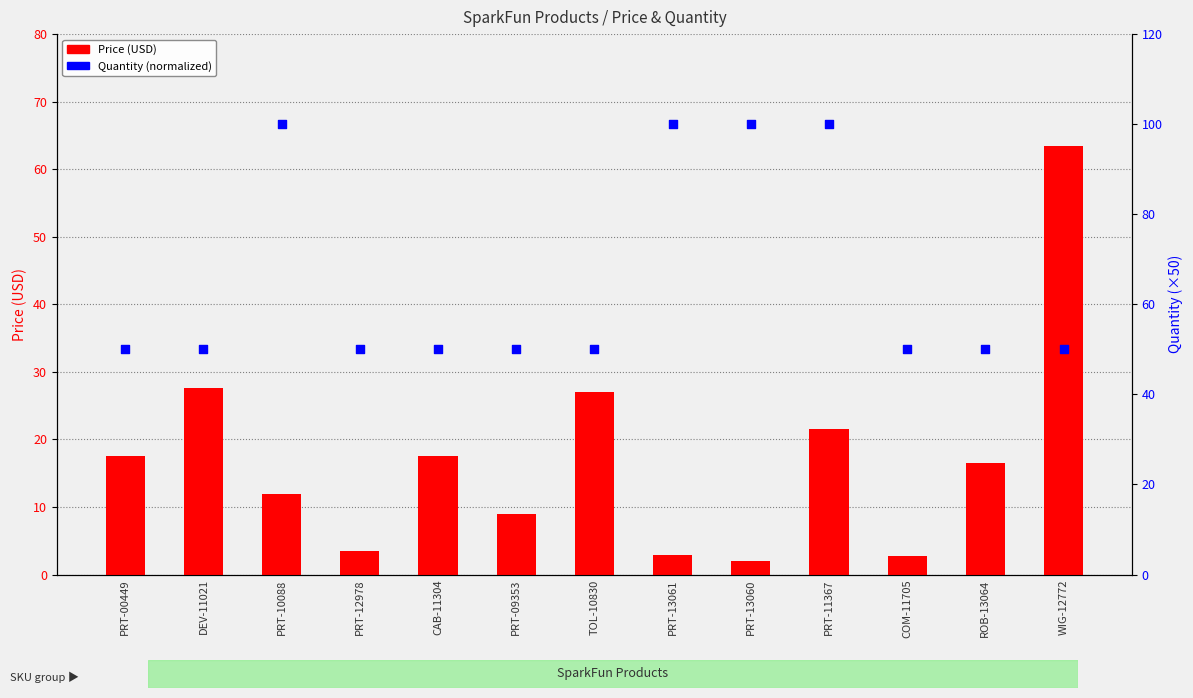

At which category is the sum across all series the highest?

PRT-11367